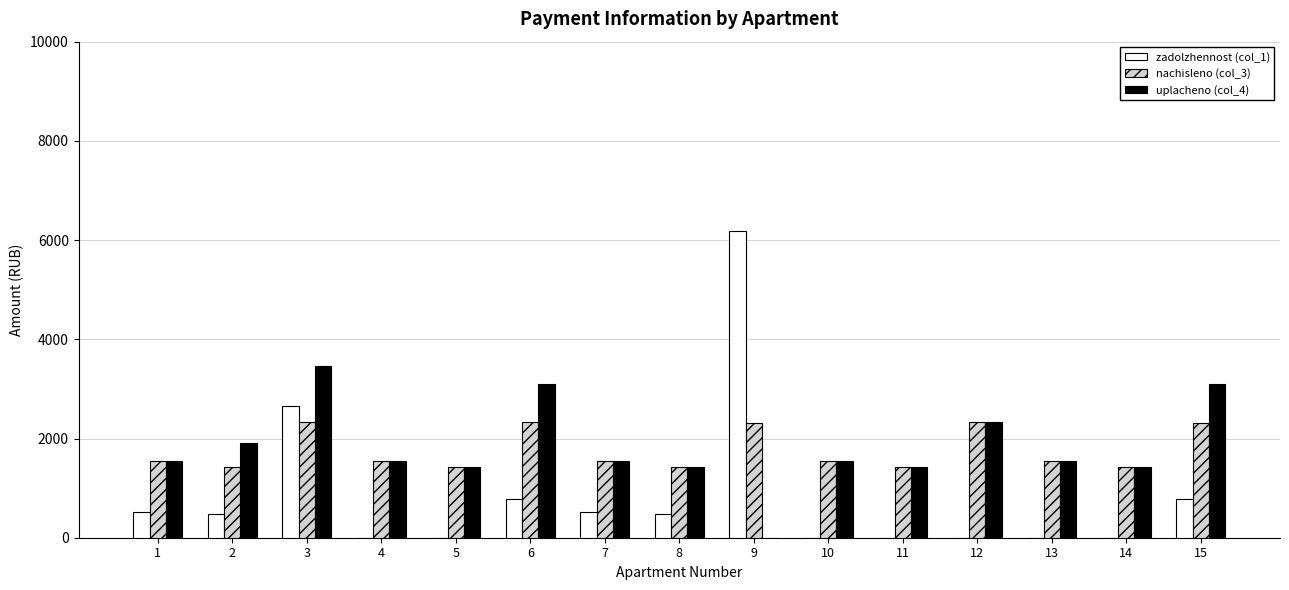

Which label corresponds to the largest value in the chart?

9